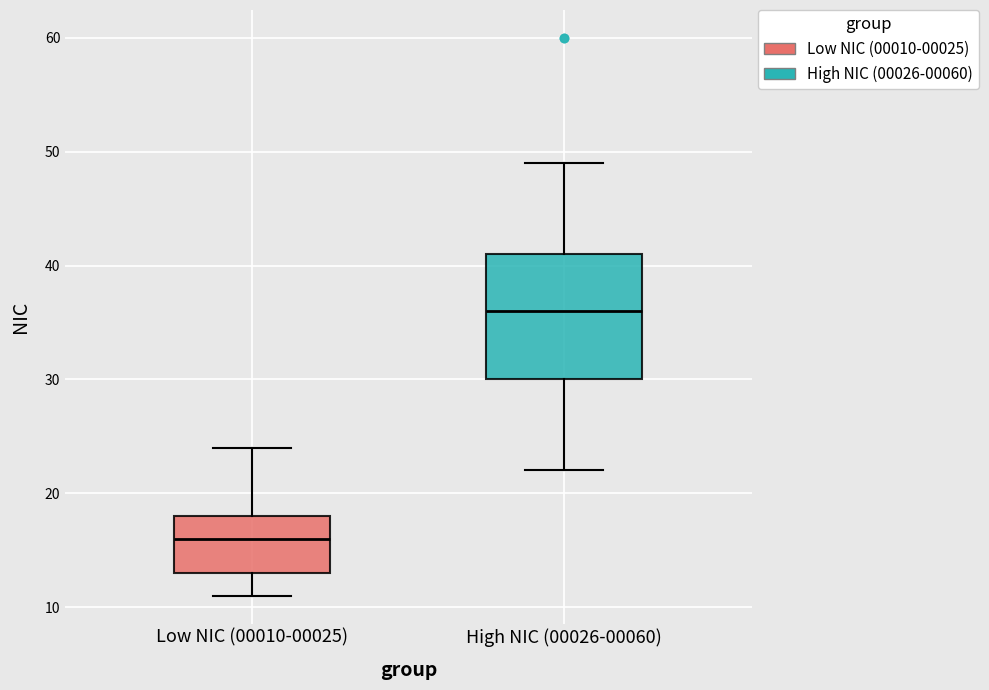

Which box has the highest median line?

High NIC (00026-00060)